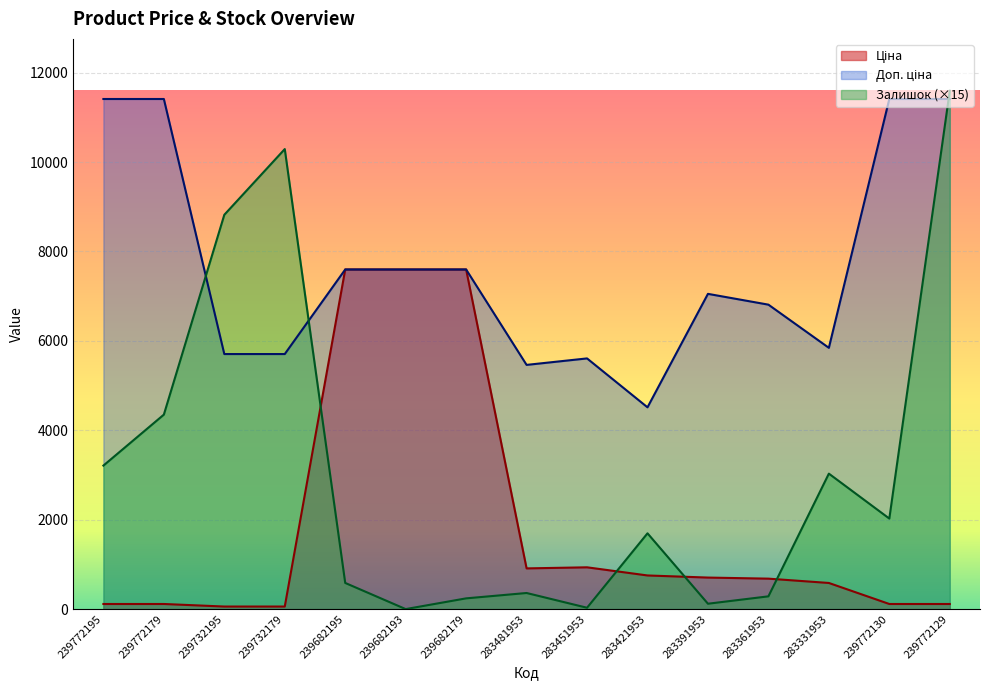

Where is the first local minimum for Залишок?

239682193